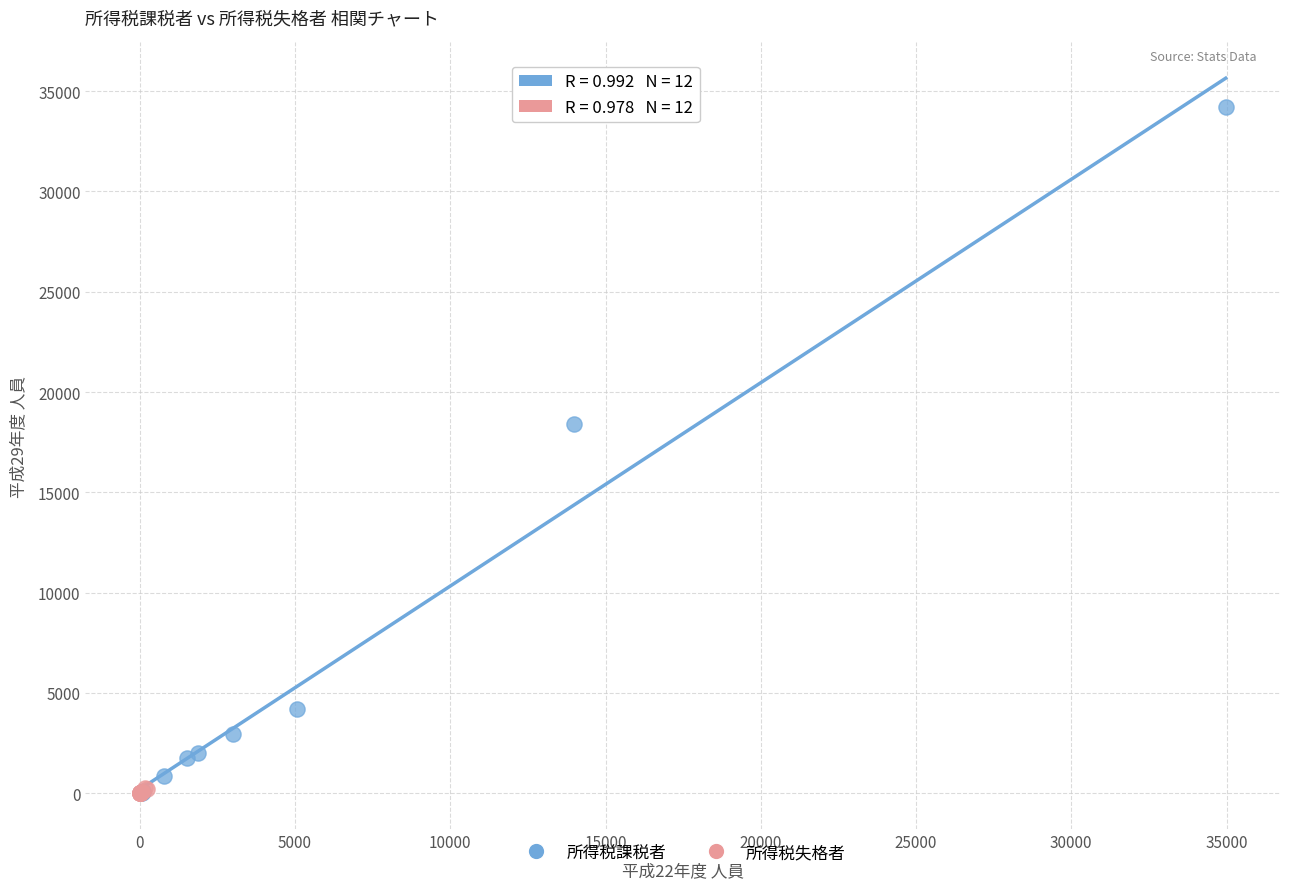

Which series has the largest Y range (max minus min)?

所得税課税者